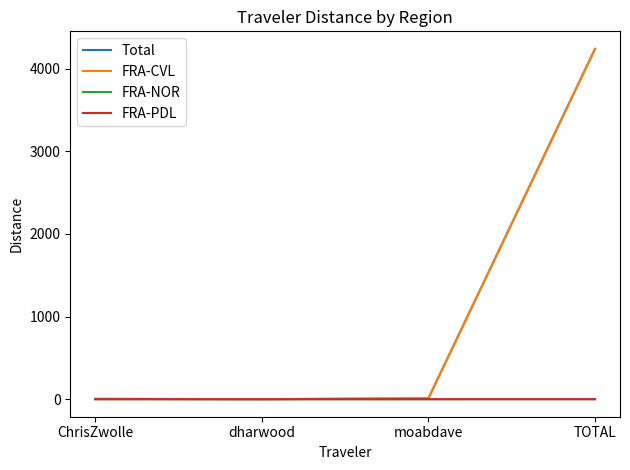

At which category is the sum across all series the highest?

TOTAL